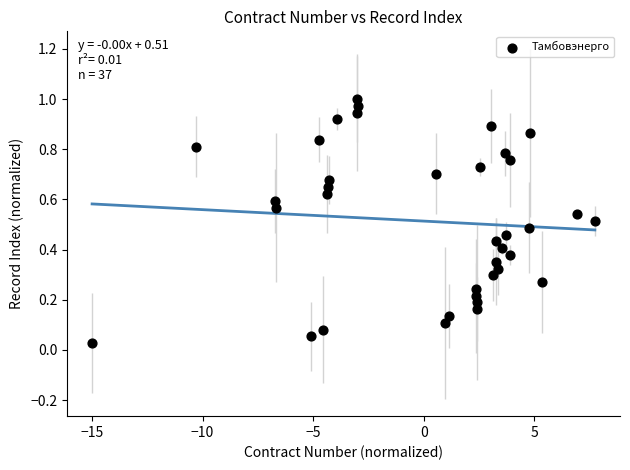

What is the range of X values (max minus min)?

22.7